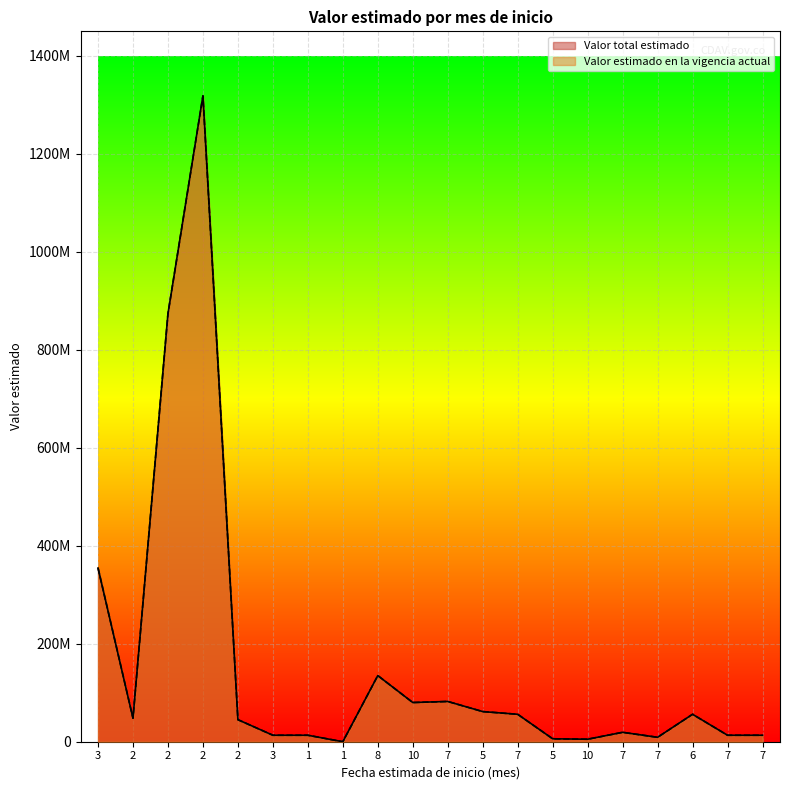

True or false: Valor estimado en la vigencia actual and Valor total estimado intersect in this chart.

False